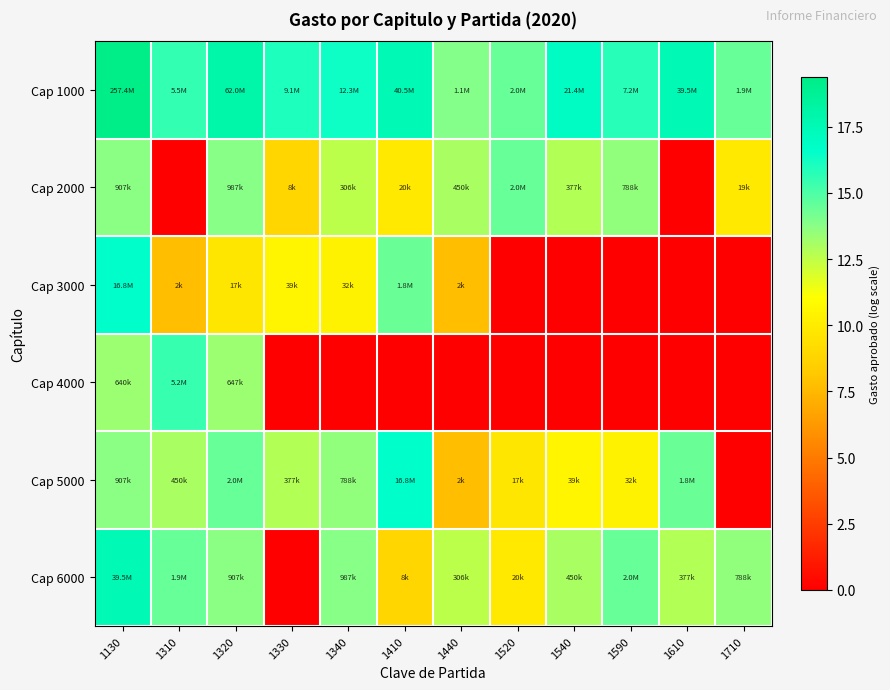

What is the greatest value displayed?

19.4